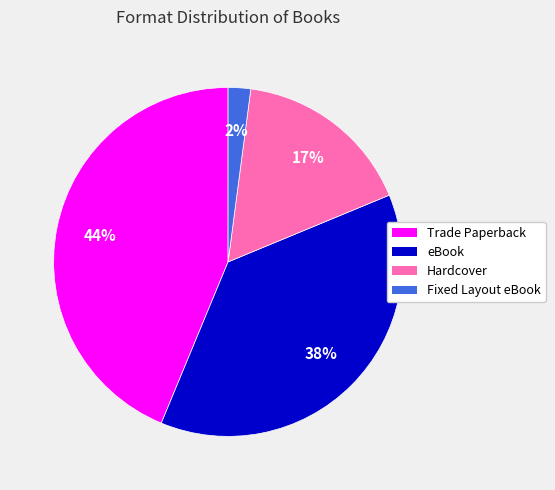

To the nearest percent, what is the difference between the largest and smallest slice percentages?

42%